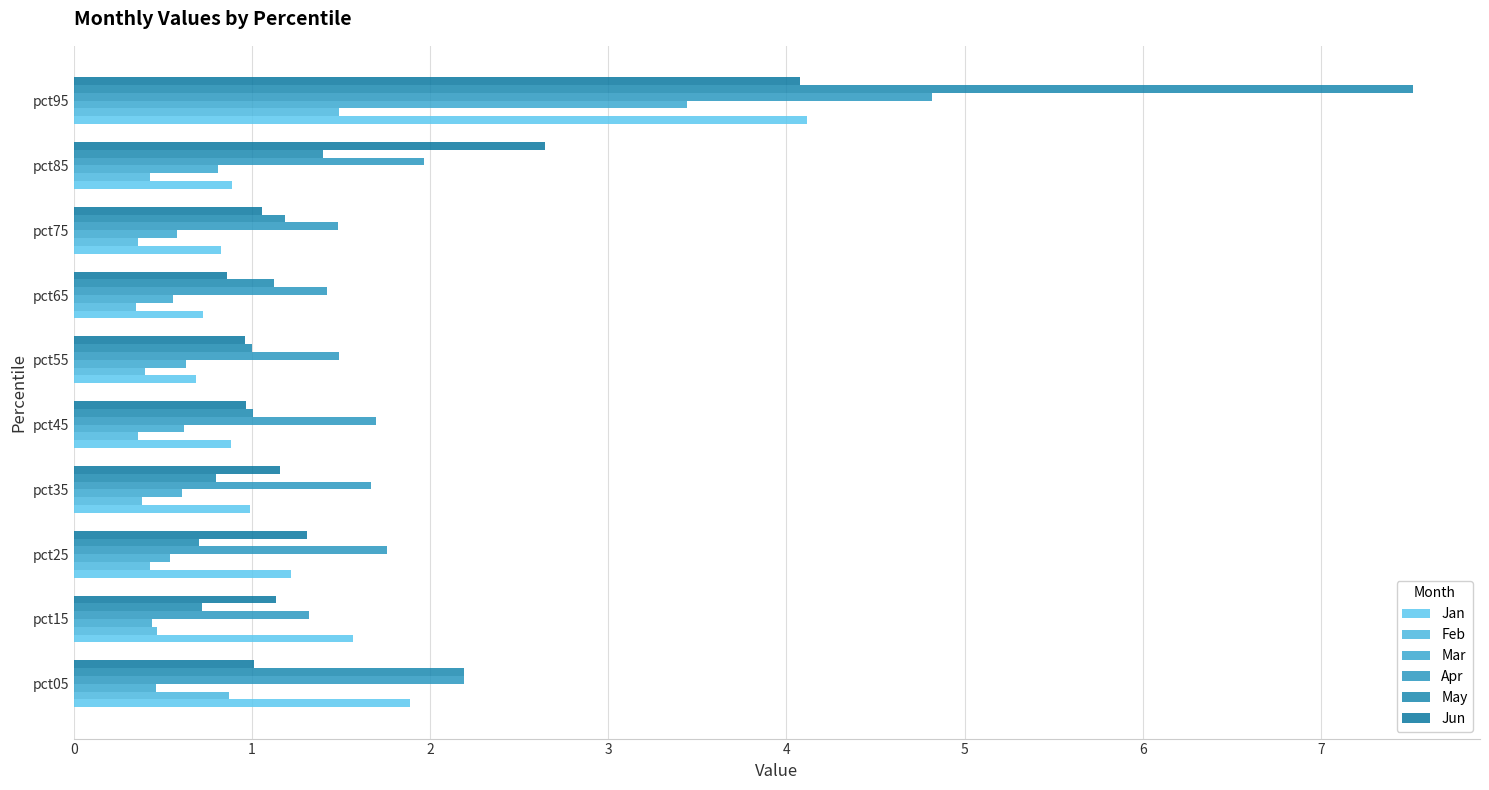

How many distinct data groups are displayed?

6